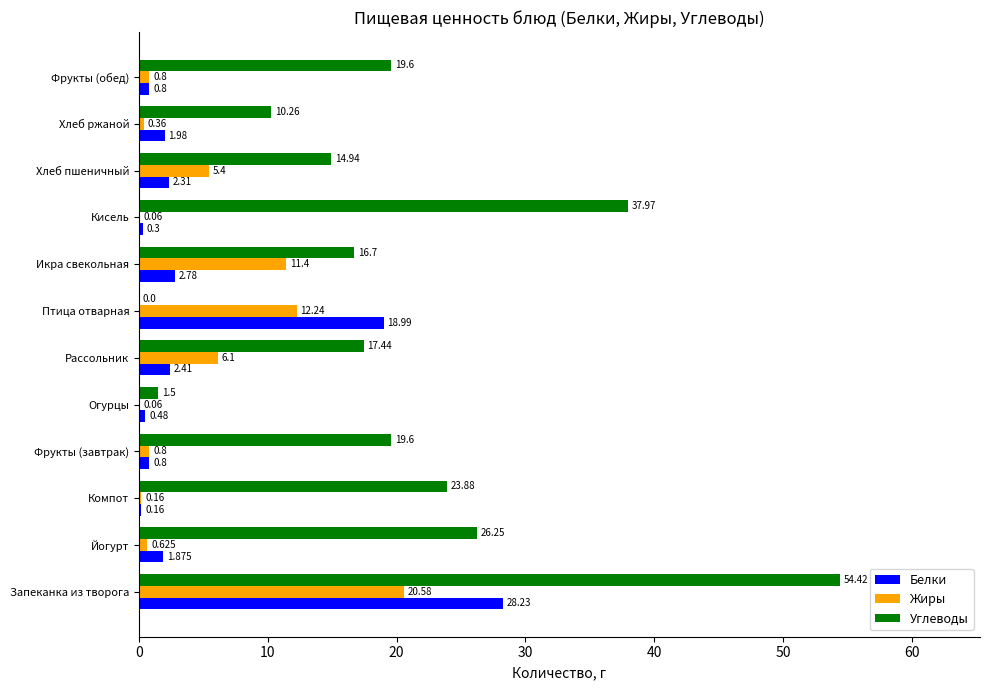

Which series has the largest total across all categories?

Углеводы